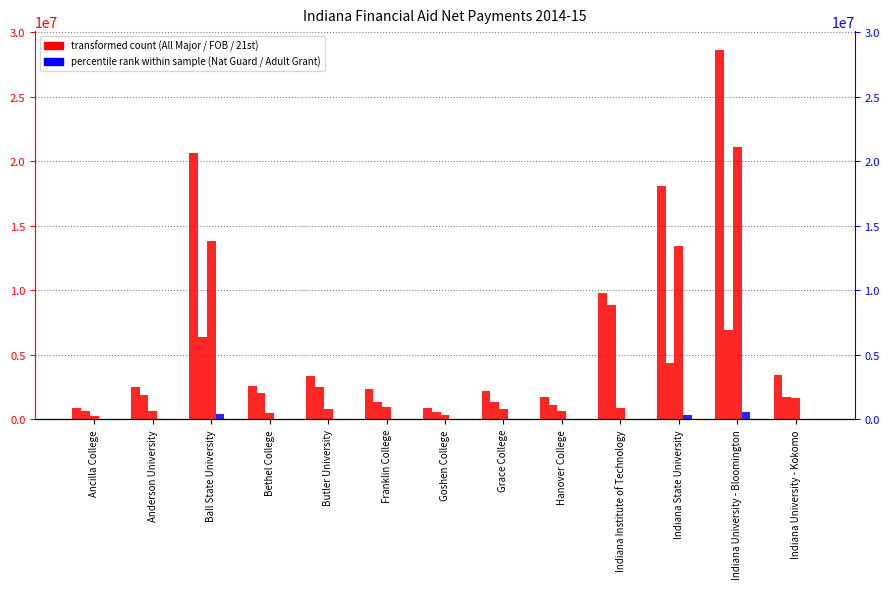

What is the difference between the maximum and second lowest values in the Frank O Bannon Total series?

8255498.0